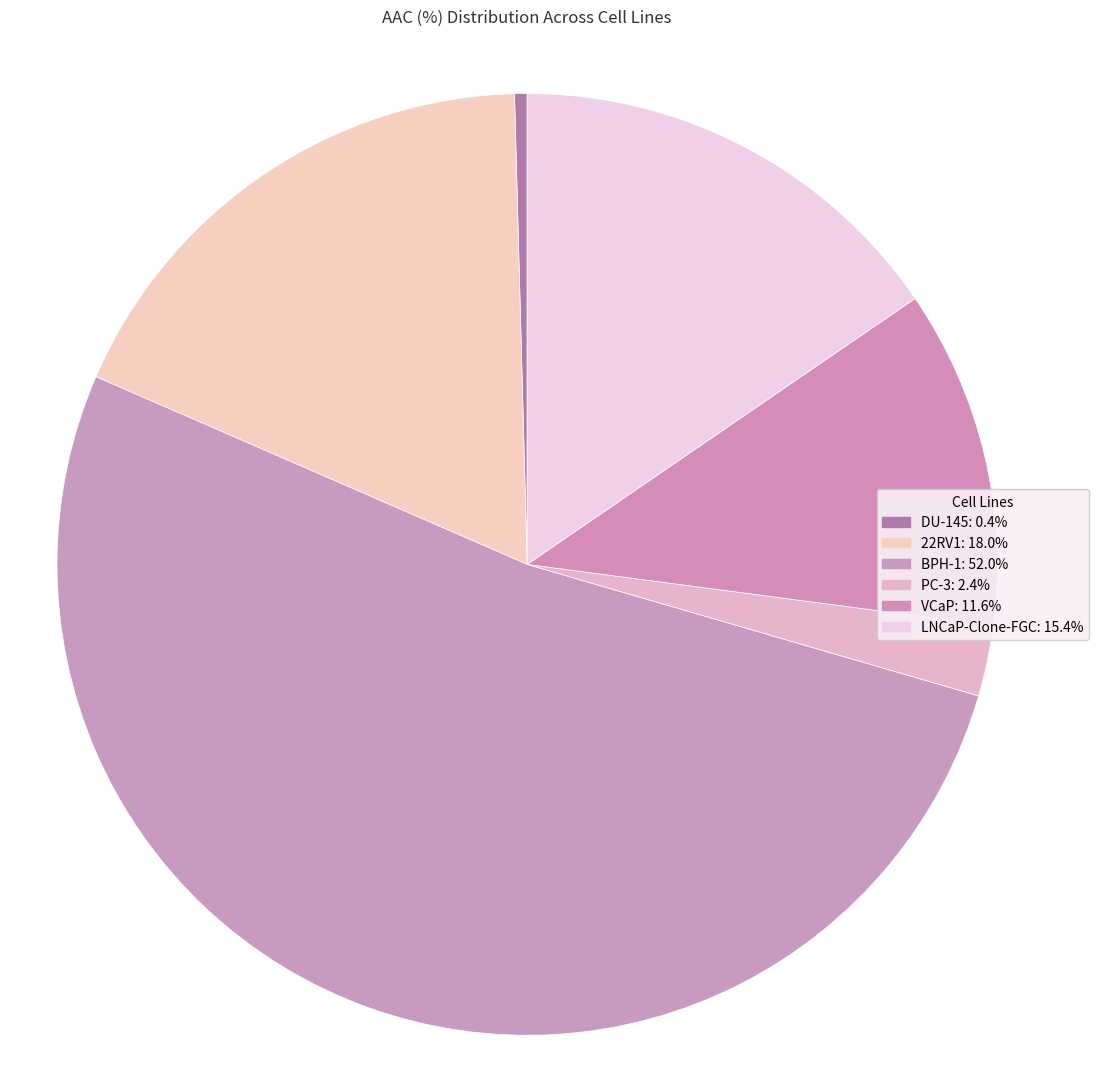

Rank the categories by value from highest to lowest.

BPH-1, 22RV1, LNCaP-Clone-FGC, VCaP, PC-3, DU-145